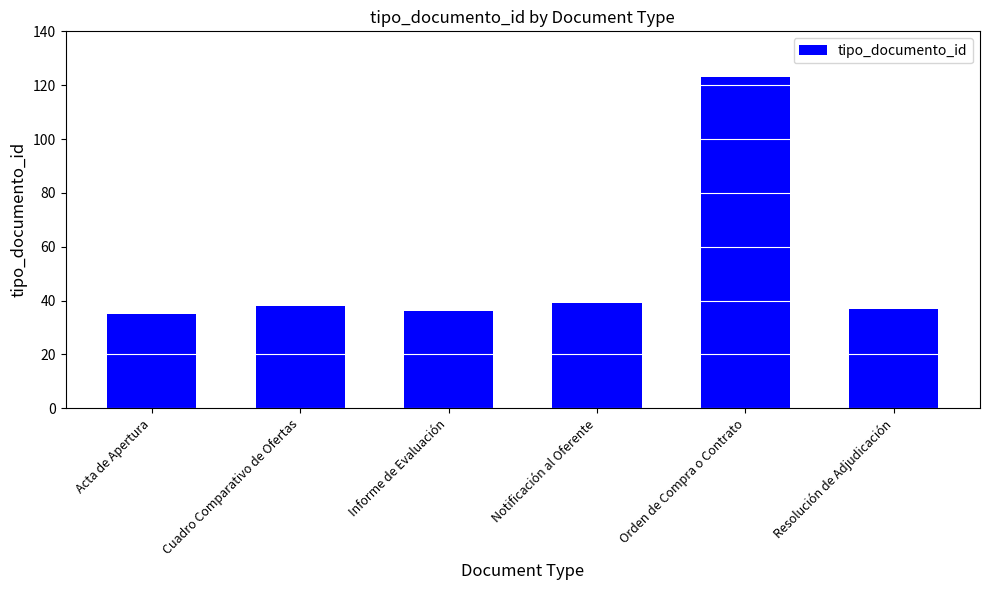

What is the maximum value shown in the chart?

123